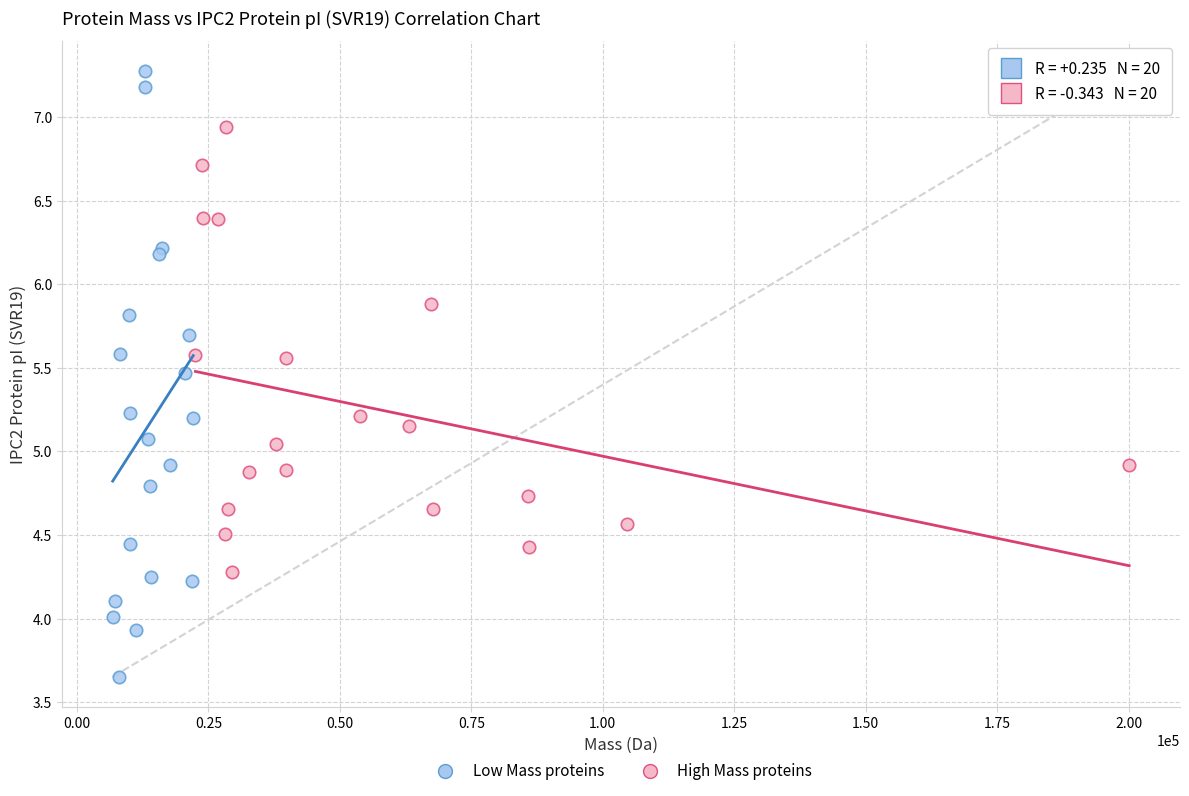

Which series contains the highest Y value?

Low Mass proteins